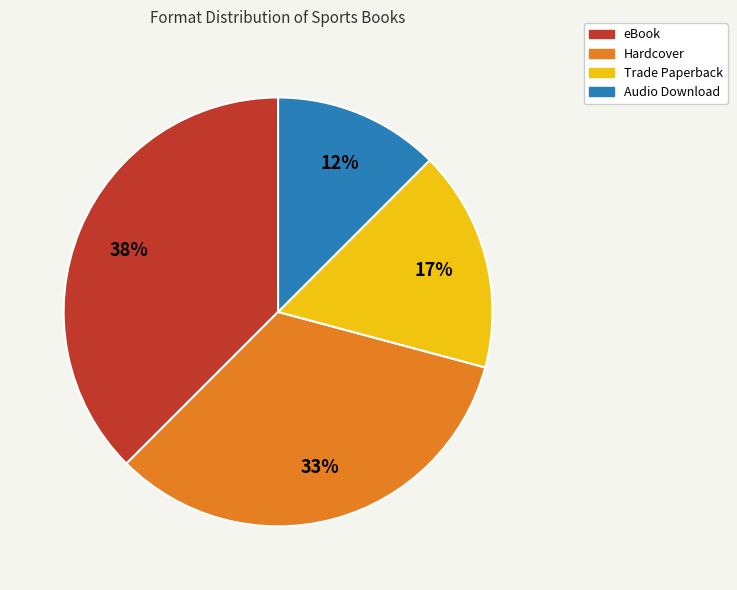

Which slice is the largest?

eBook